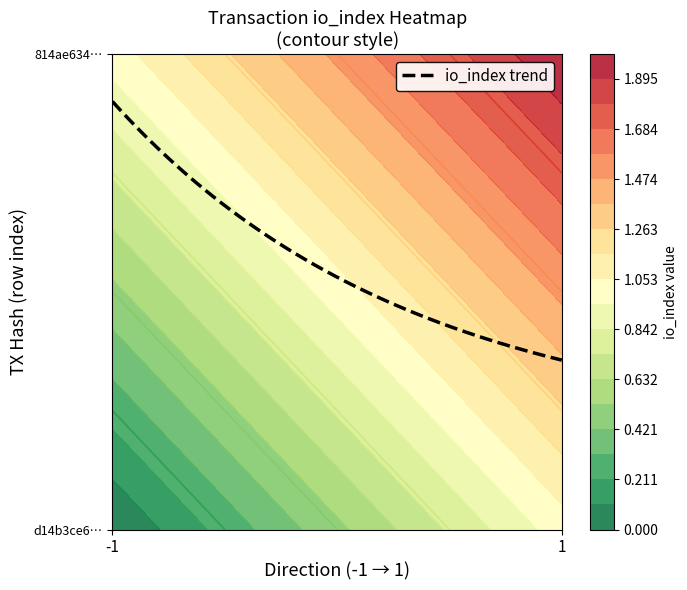

Is it true that 814ae63453c82cd50edc7da1243c57f001dc5d7 equals 1.4 at valid_mainchain?

False